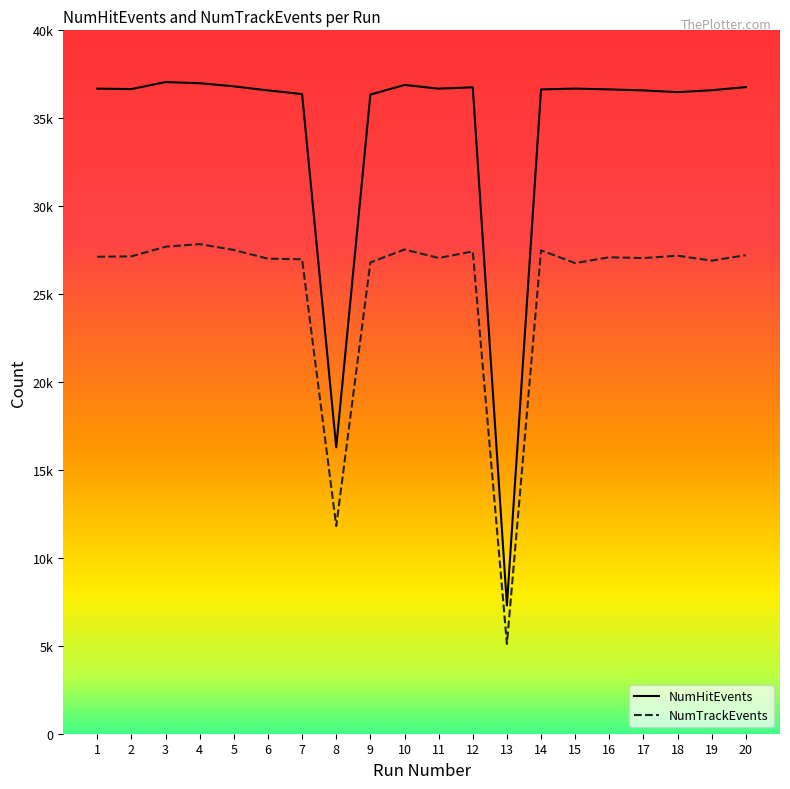

Where is NumTrackEvents nearest to the value 16475?

8